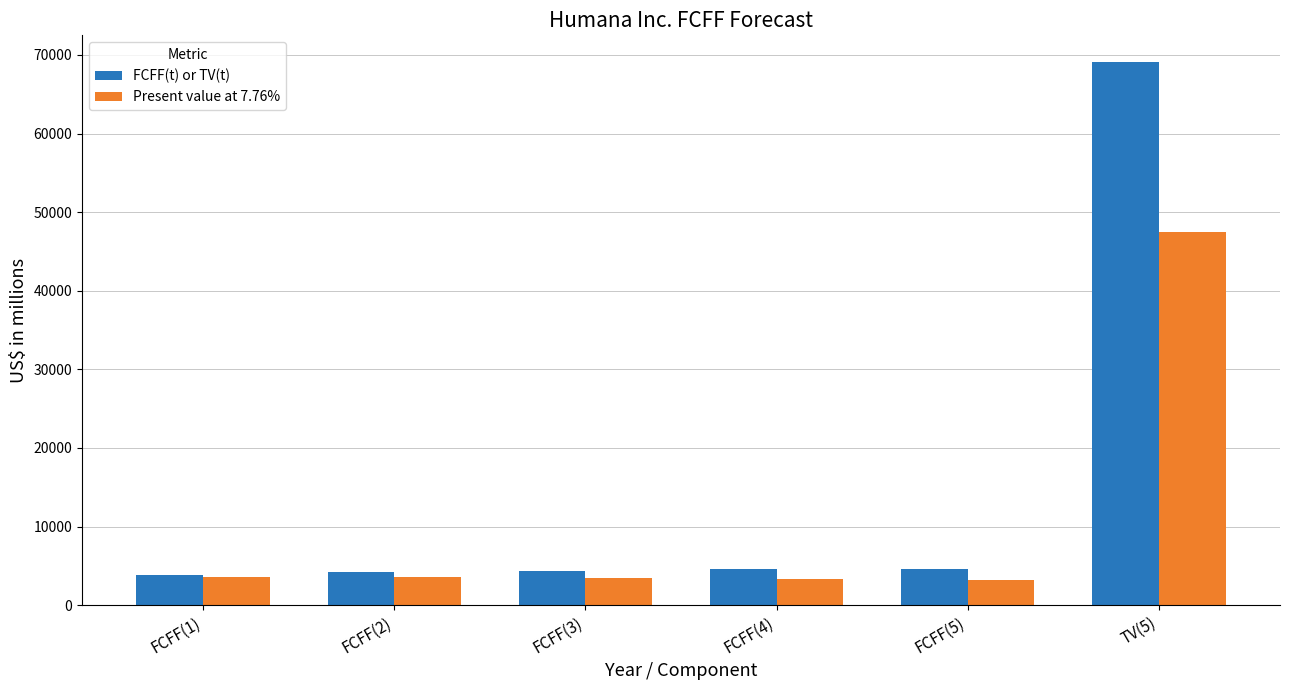

Rank the series by their average value, from highest to lowest.

FCFF(t) or TV(t), Present value at 7.76%